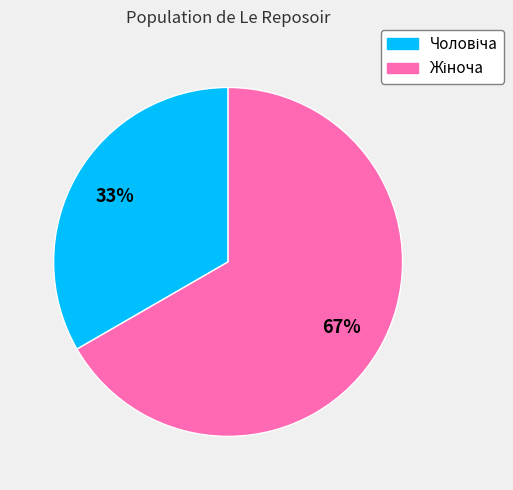

Does any single category account for the majority?

Yes